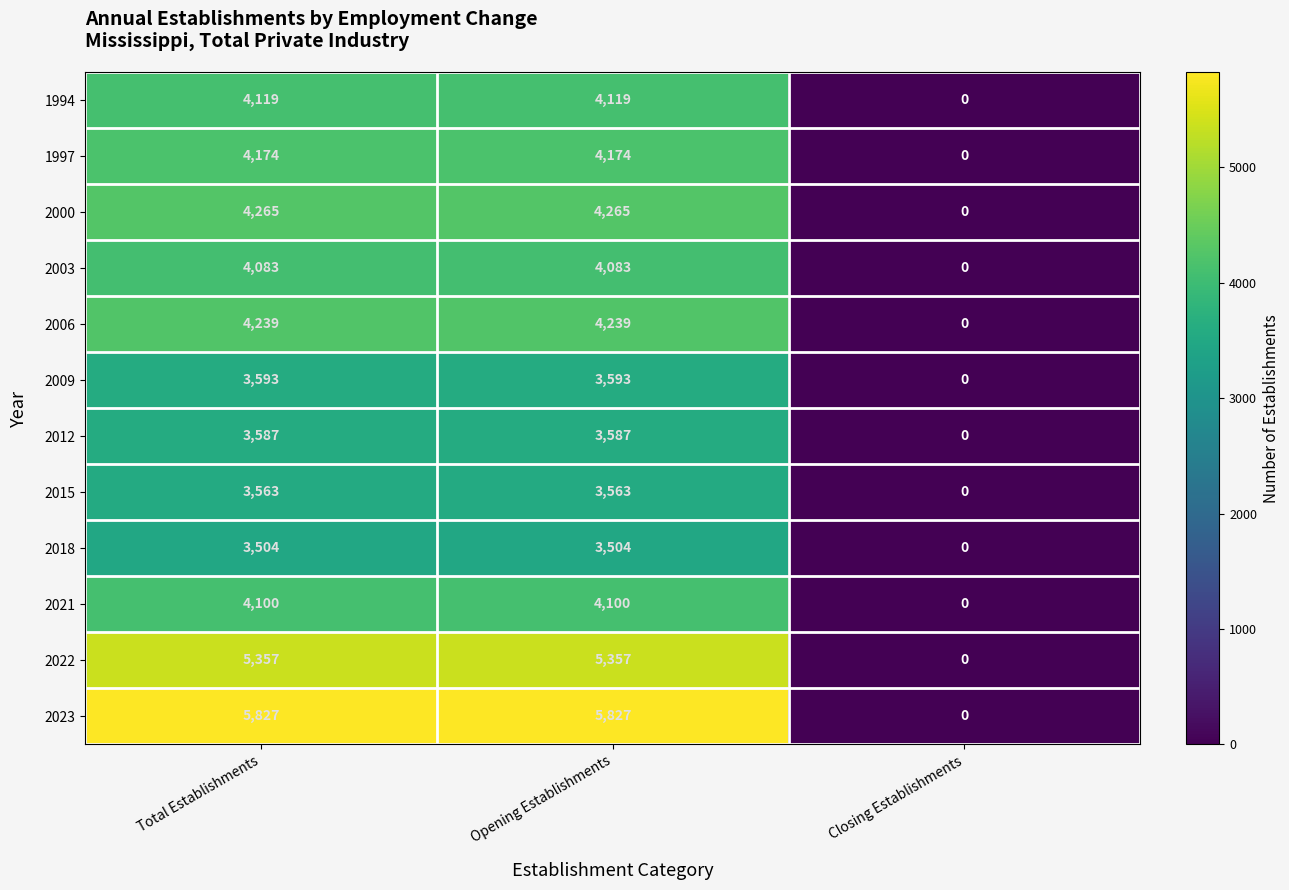

What is the spread (max minus min) of values at Total Establishments?

2323